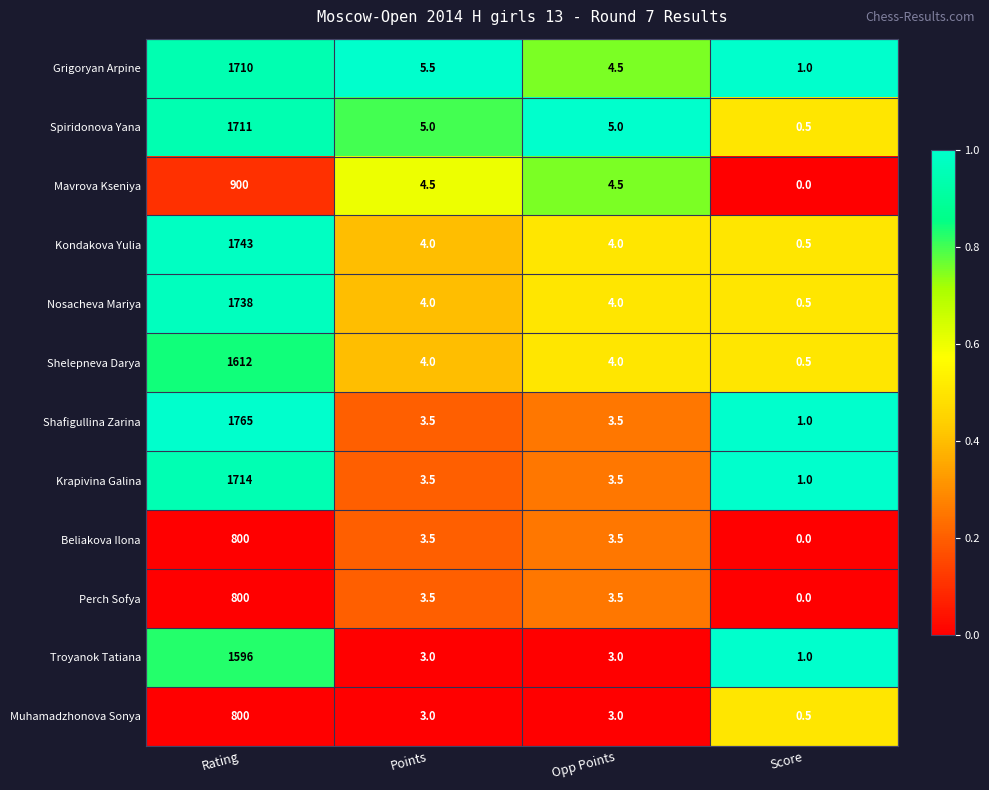

What is the spread (max minus min) of values at Points?

2.5